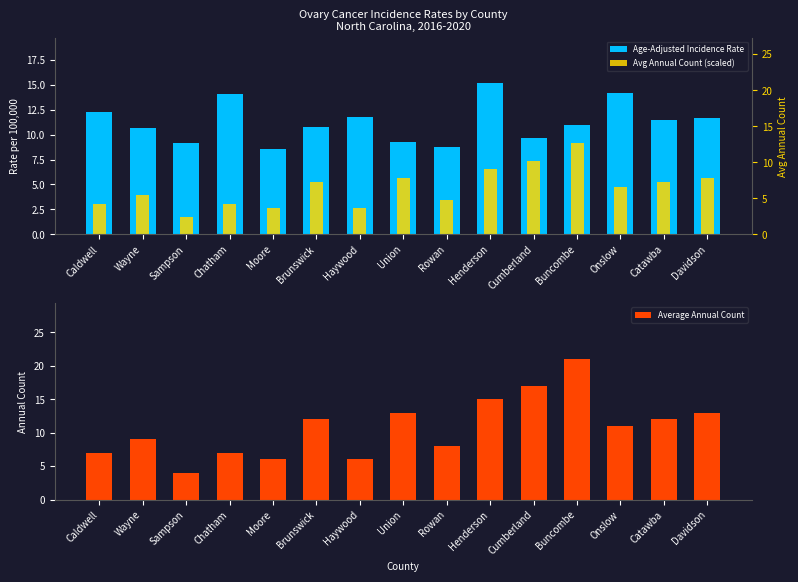

What are all the series names shown in the legend?

Age-Adjusted Incidence Rate, Avg Annual Count (scaled), Average Annual Count